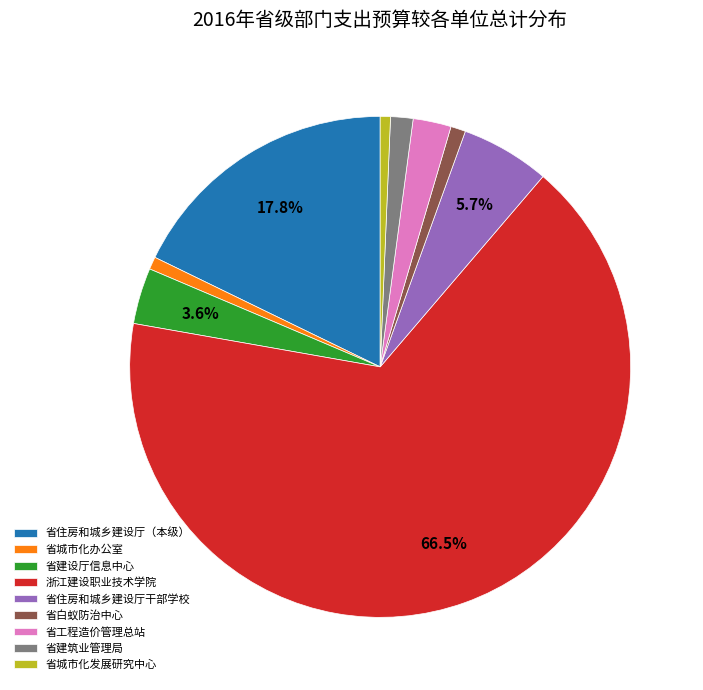

How many segments does this pie chart have?

9